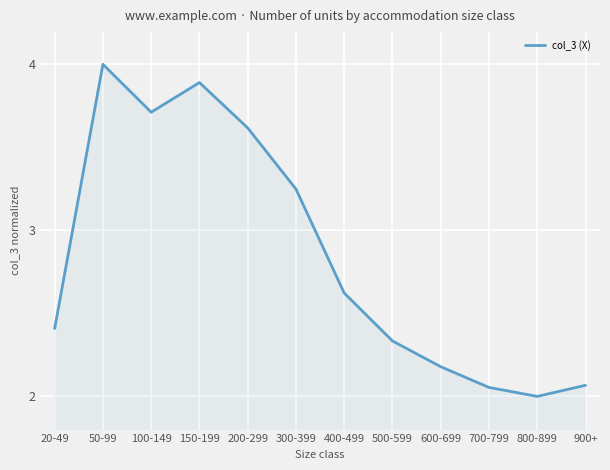

What position from the left is 200-299?

5